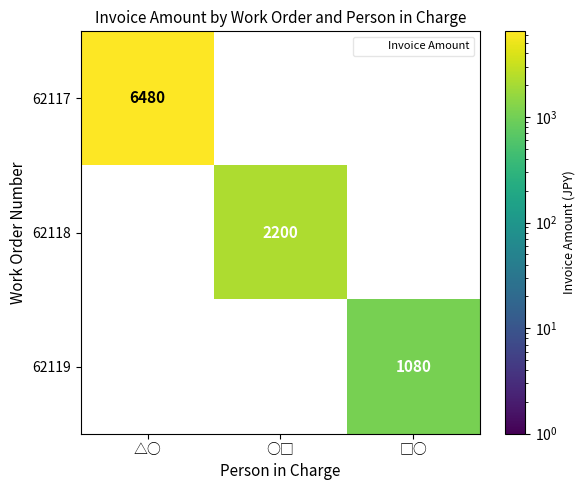

What is the total value across all series at △○?

6480